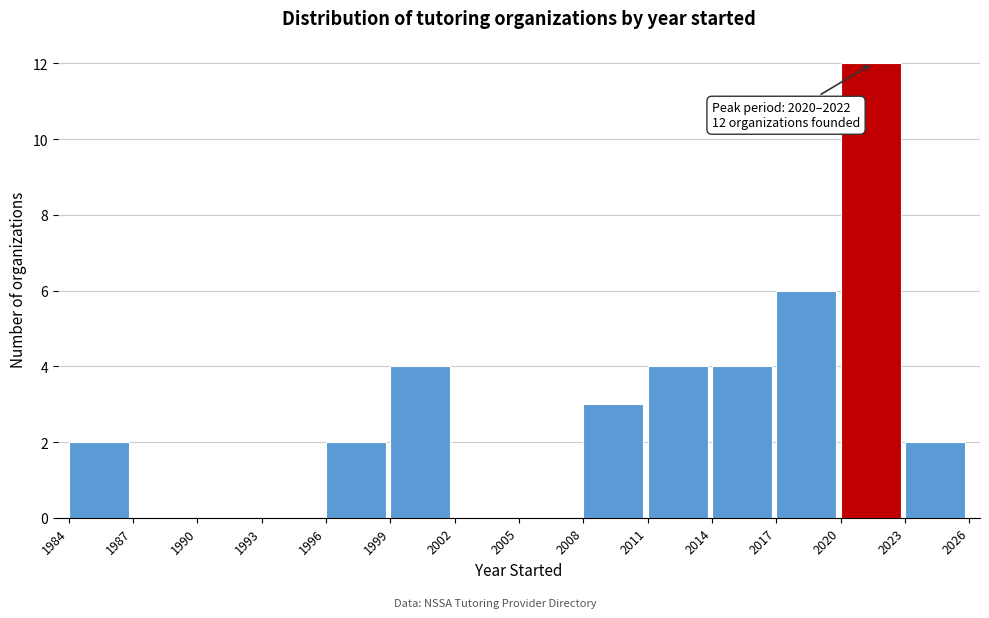

Which range on the x-axis has the tallest bar?

2020 to 2023